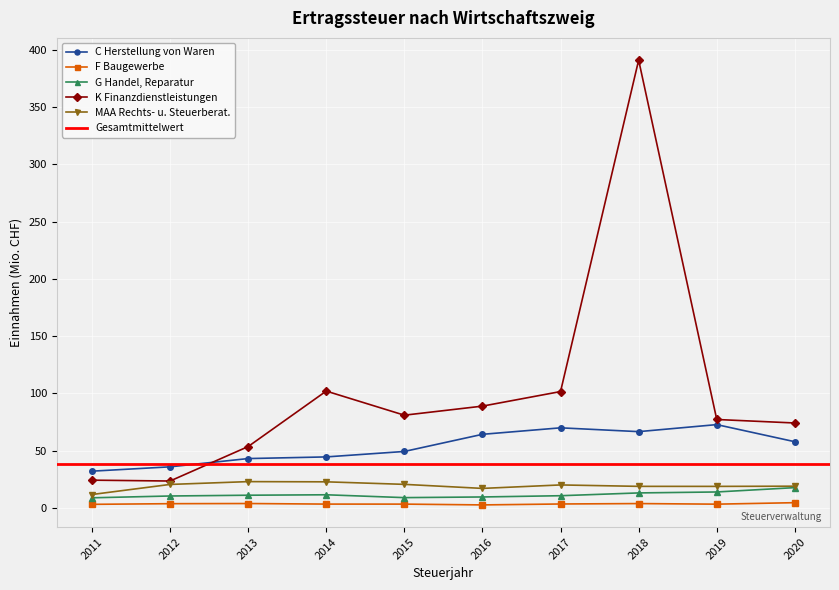

At which label does F Baugewerbe first exceed 3?

2011